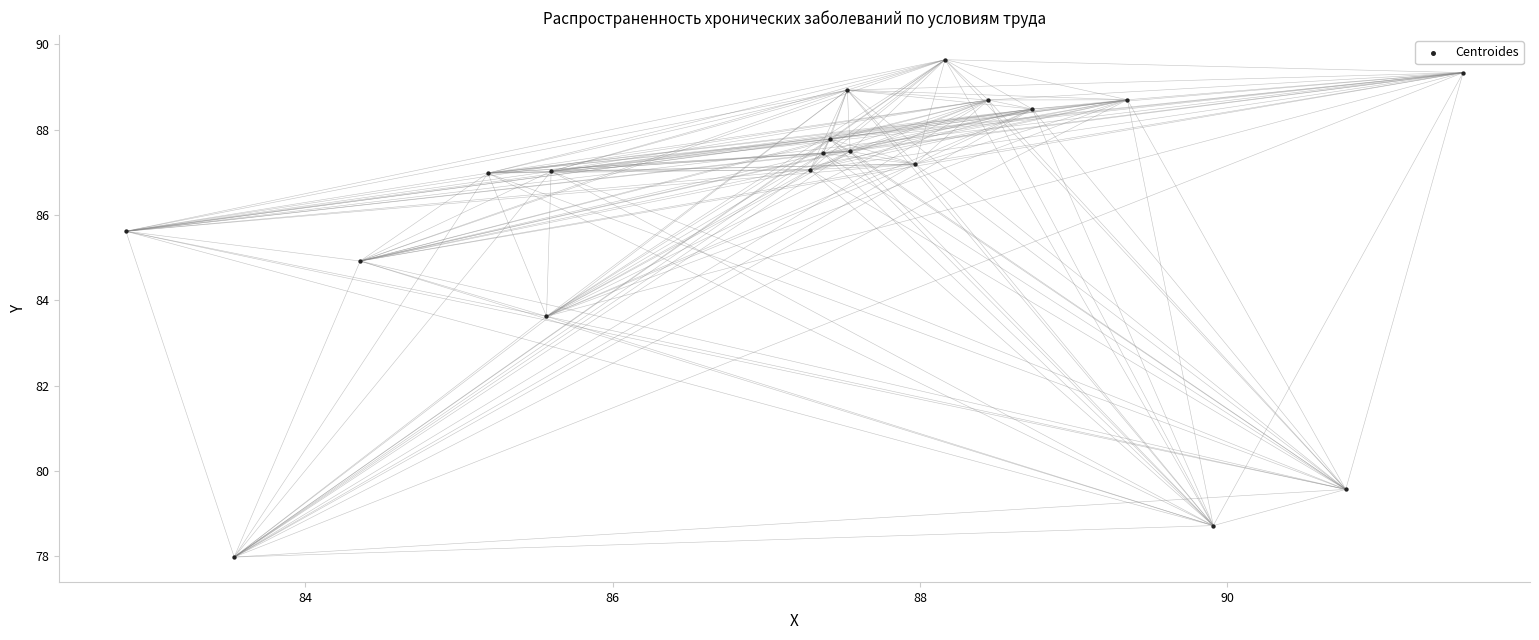

What is the range of X values (max minus min)?

8.7